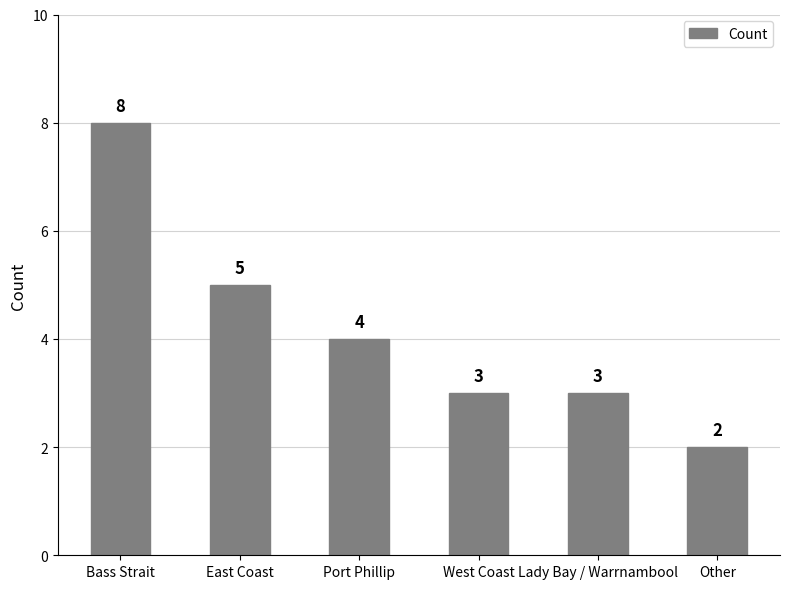

Which category has the highest value across all series?

Bass Strait